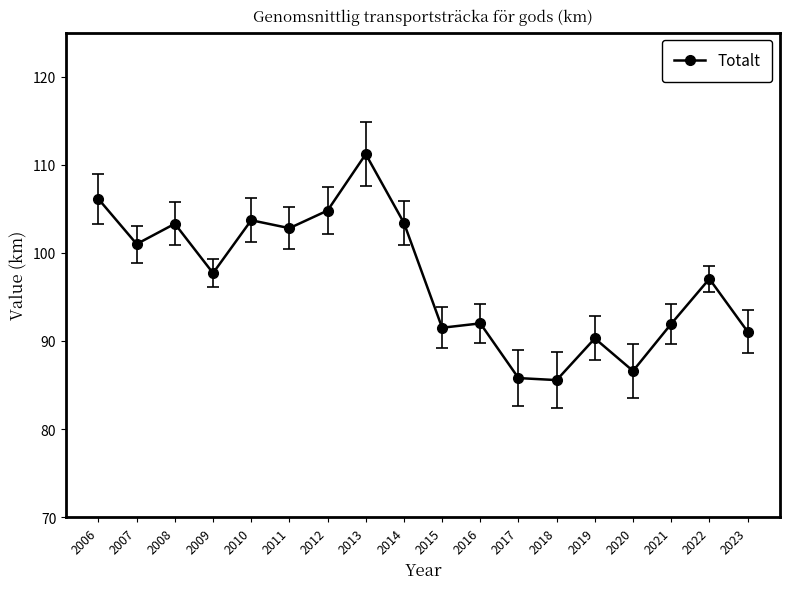

What is the minimum value shown in the chart?

85.6